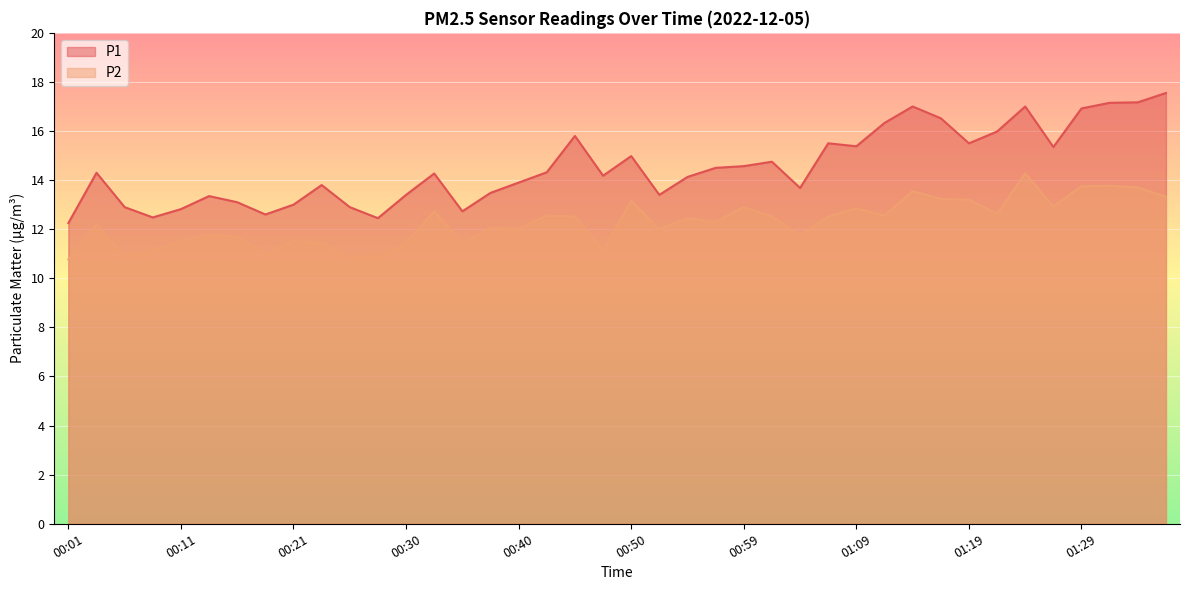

List the series in order of their peak value, lowest first.

P2, P1